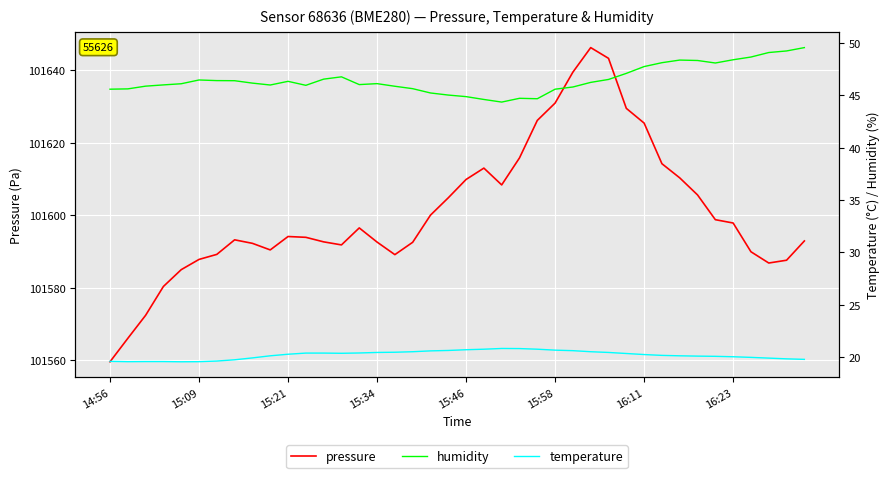

How many categories are shown in the chart?

40